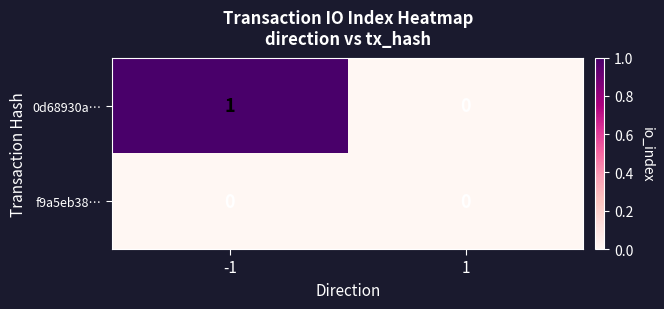

List the series in order of their overall mean, highest first.

0d68930a…, f9a5eb38…